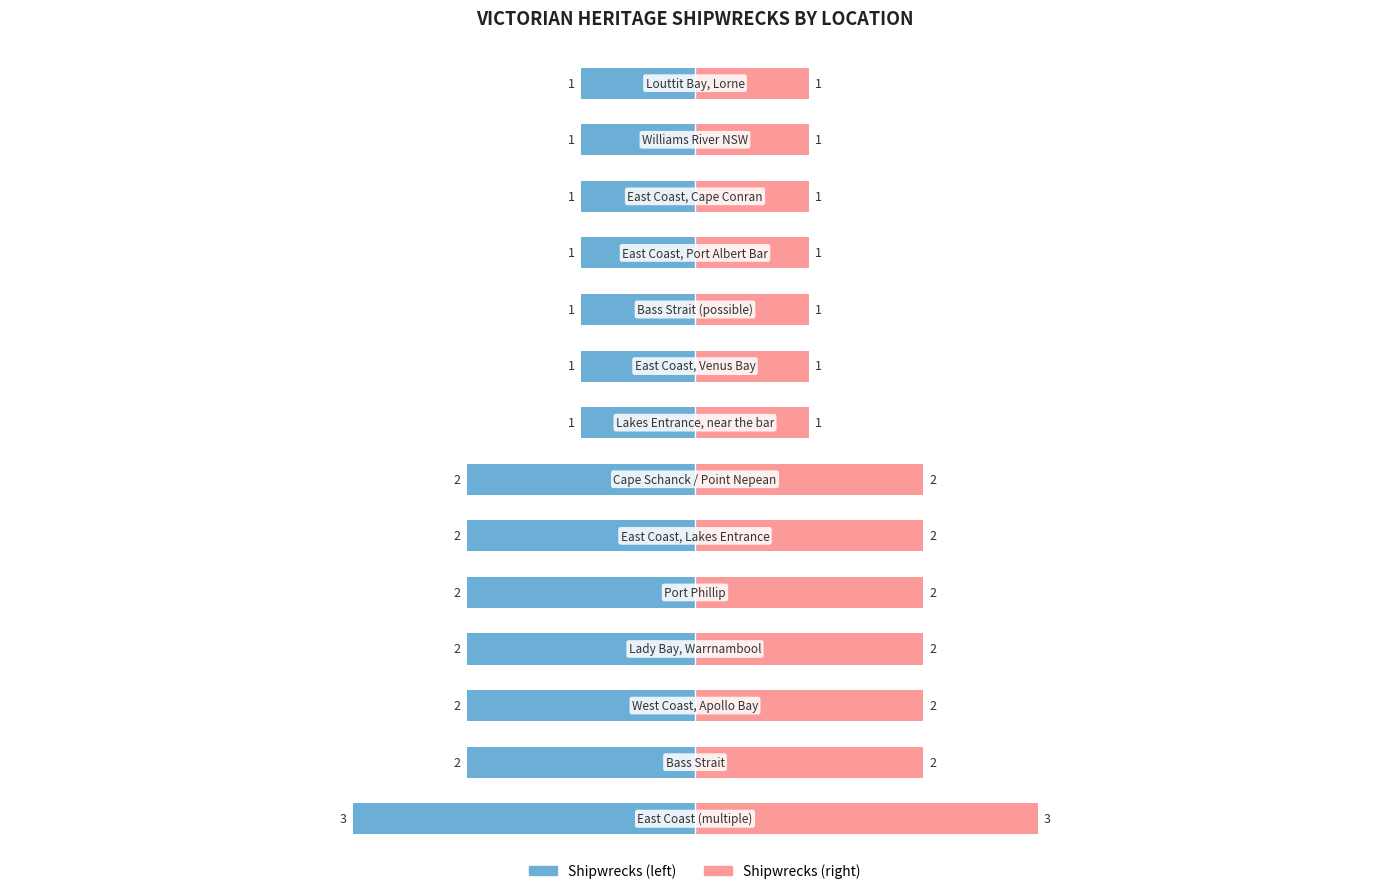

What position from the left is Lady Bay, Warrnambool?

4